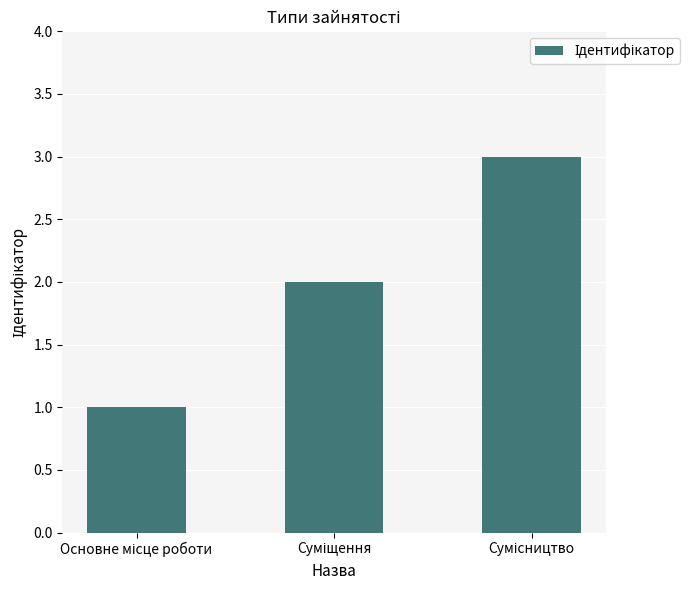

What is the greatest value displayed?

3